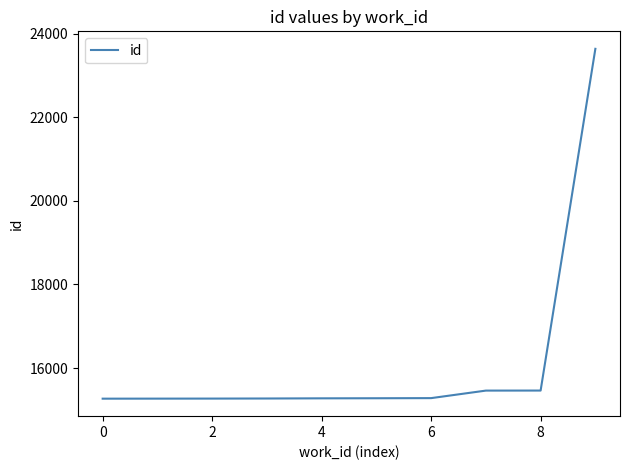

What is the maximum value shown in the chart?

23636